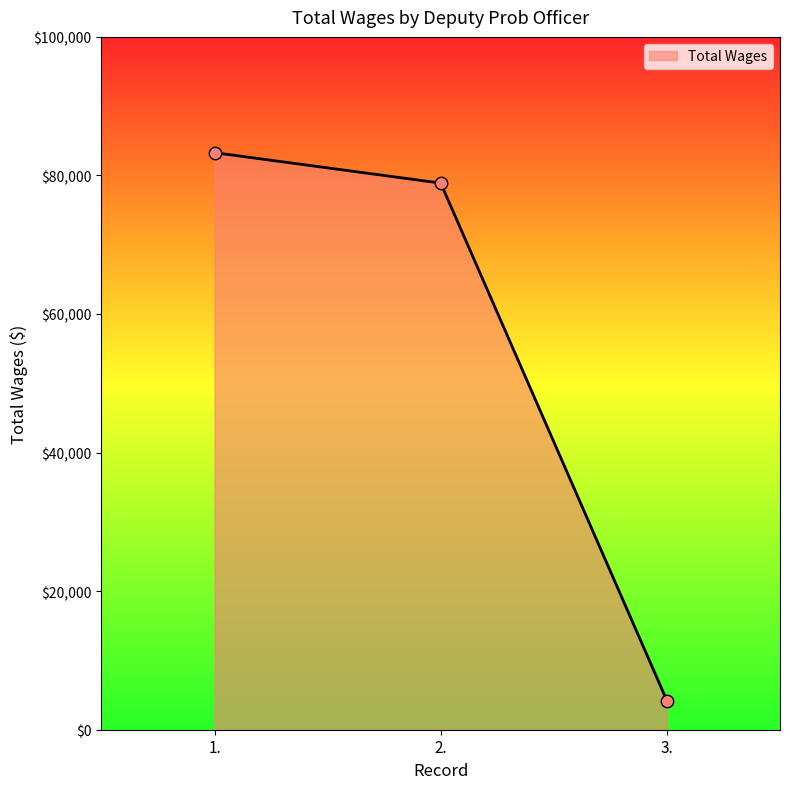

Between 2. and 3., which is larger?

2.